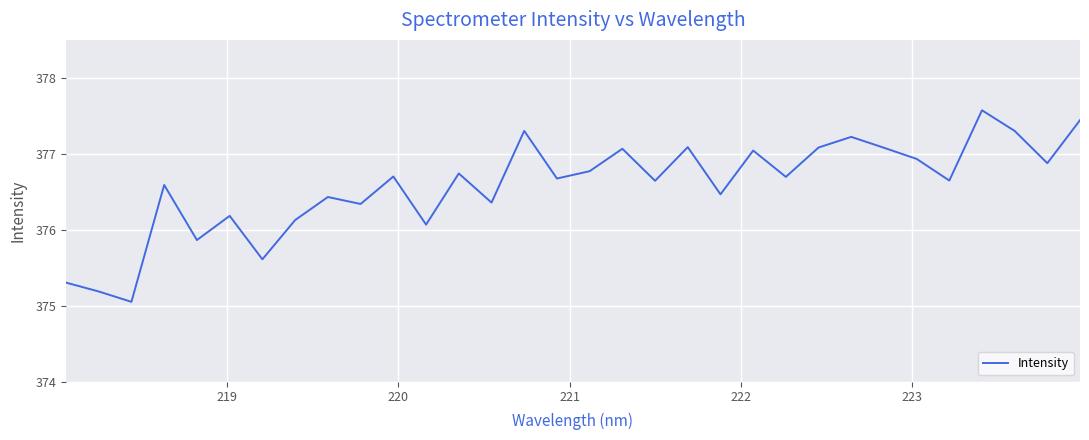

What is the greatest value displayed?

377.6